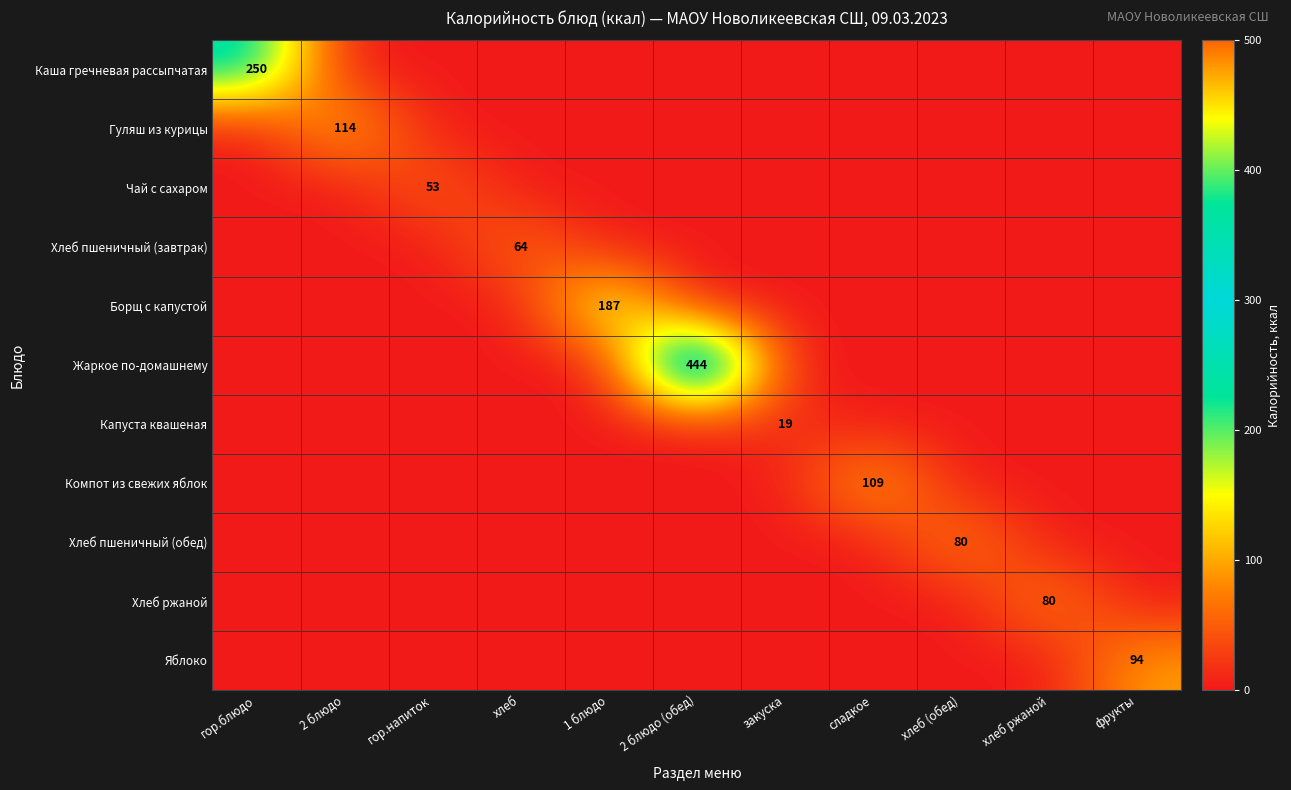

At which category is the sum across all series the highest?

2 блюдо (обед)